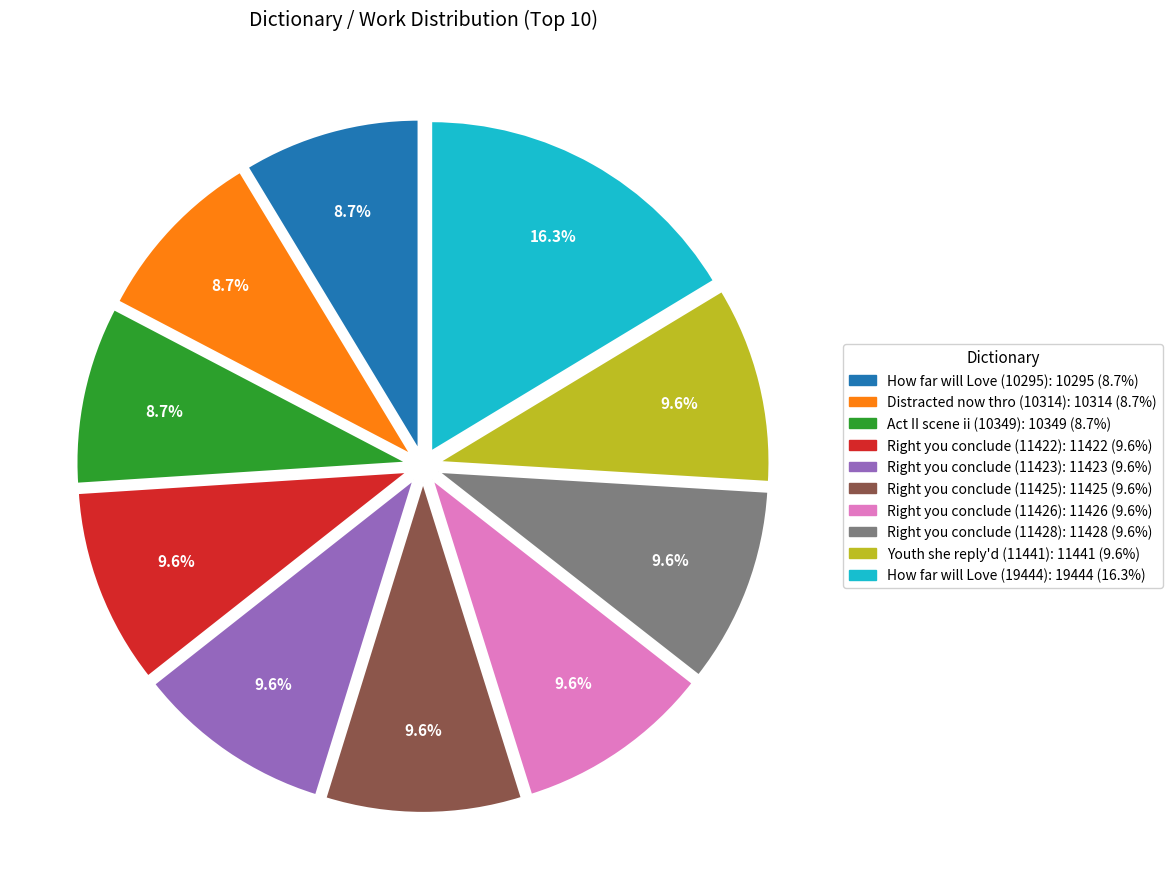

Combined, do How far will Love (10295) and Distracted now thro (10314) account for over 50%?

No